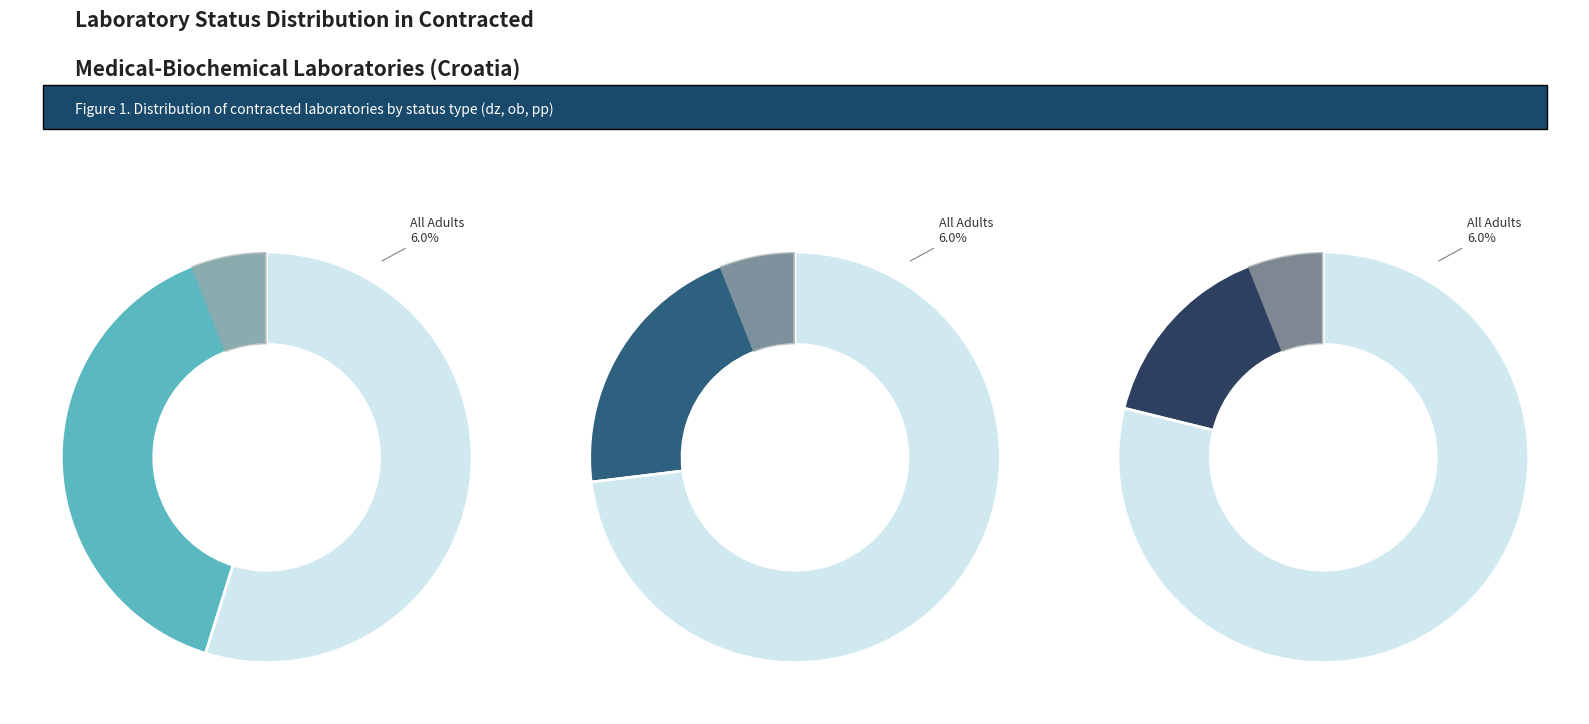

To the nearest percent, what is the difference between the ob and dz slice percentages?

18%